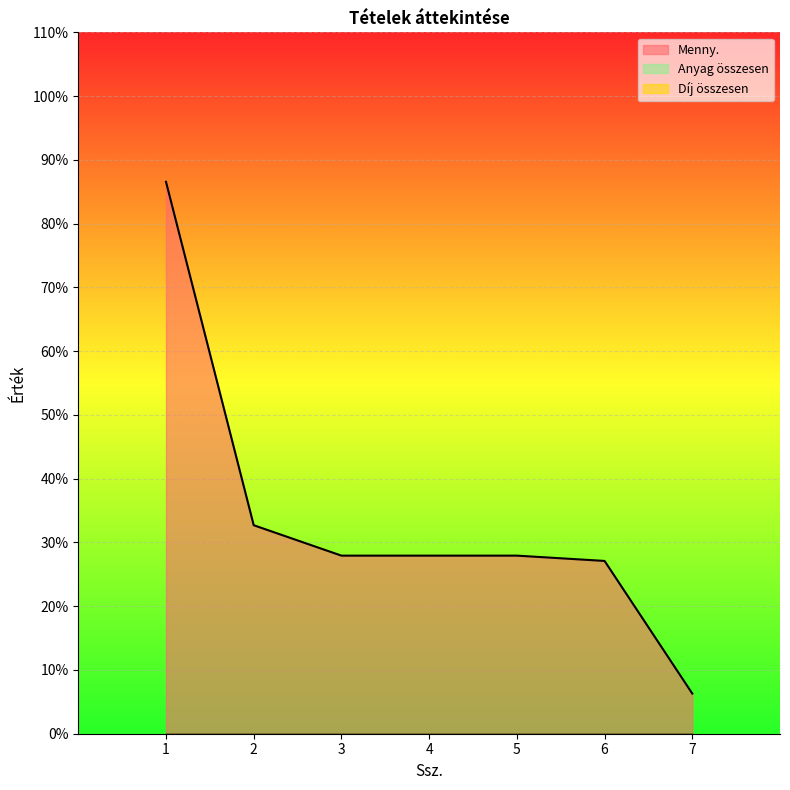

True or false: Menny. and Díj összesen intersect in this chart.

False